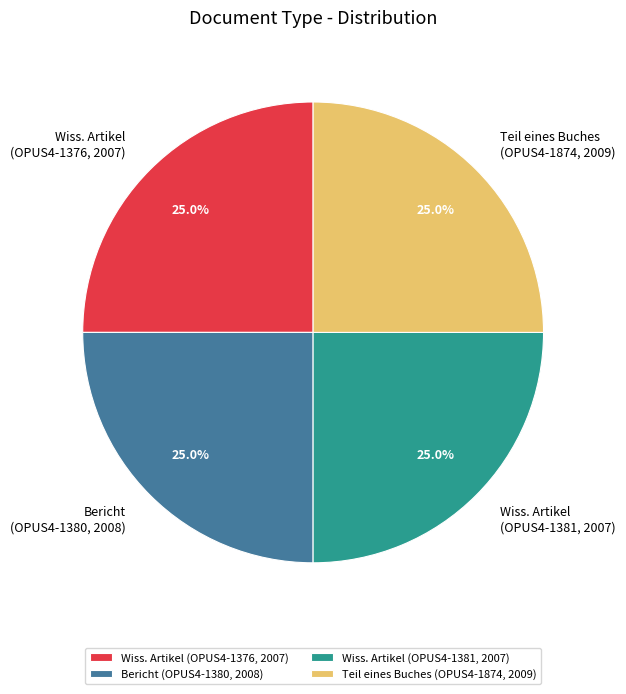

To the nearest percent, what is the average slice percentage?

25%